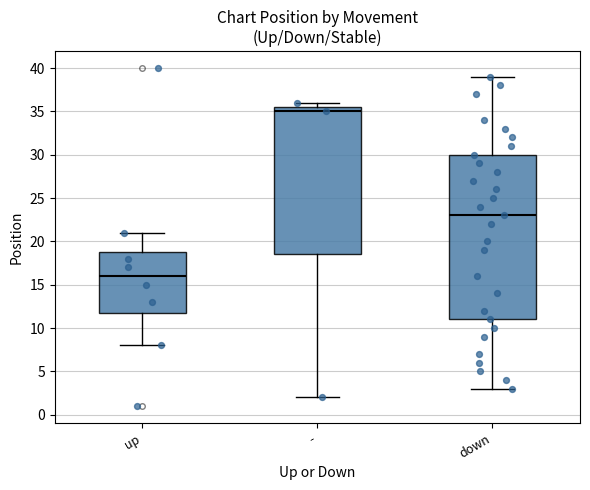

Which box has the lowest median line?

up